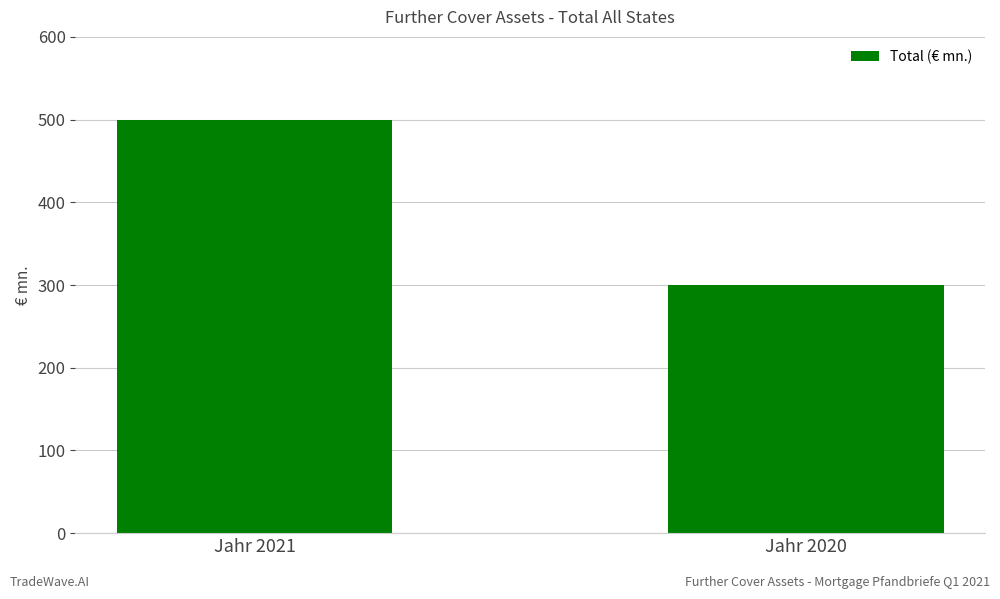

List the labels in order of value, smallest first.

Jahr 2020, Jahr 2021